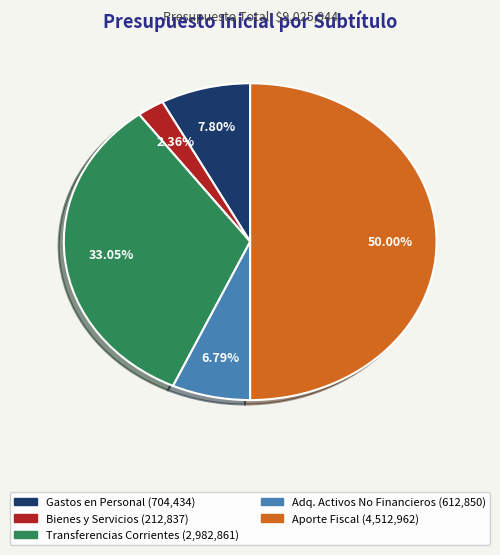

How many slices are in this pie chart?

5